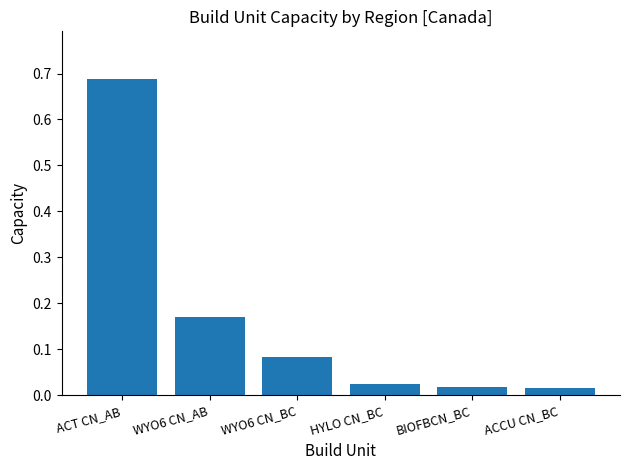

Is it true that the value at WYO6 CN_AB is 0.1?

False